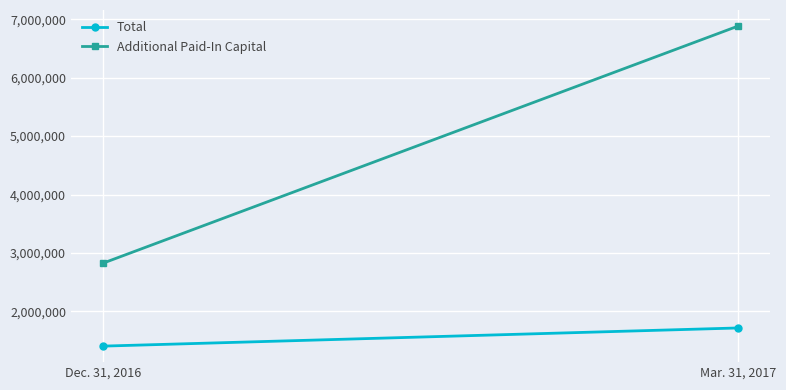

What position from the right is Dec. 31, 2016?

2